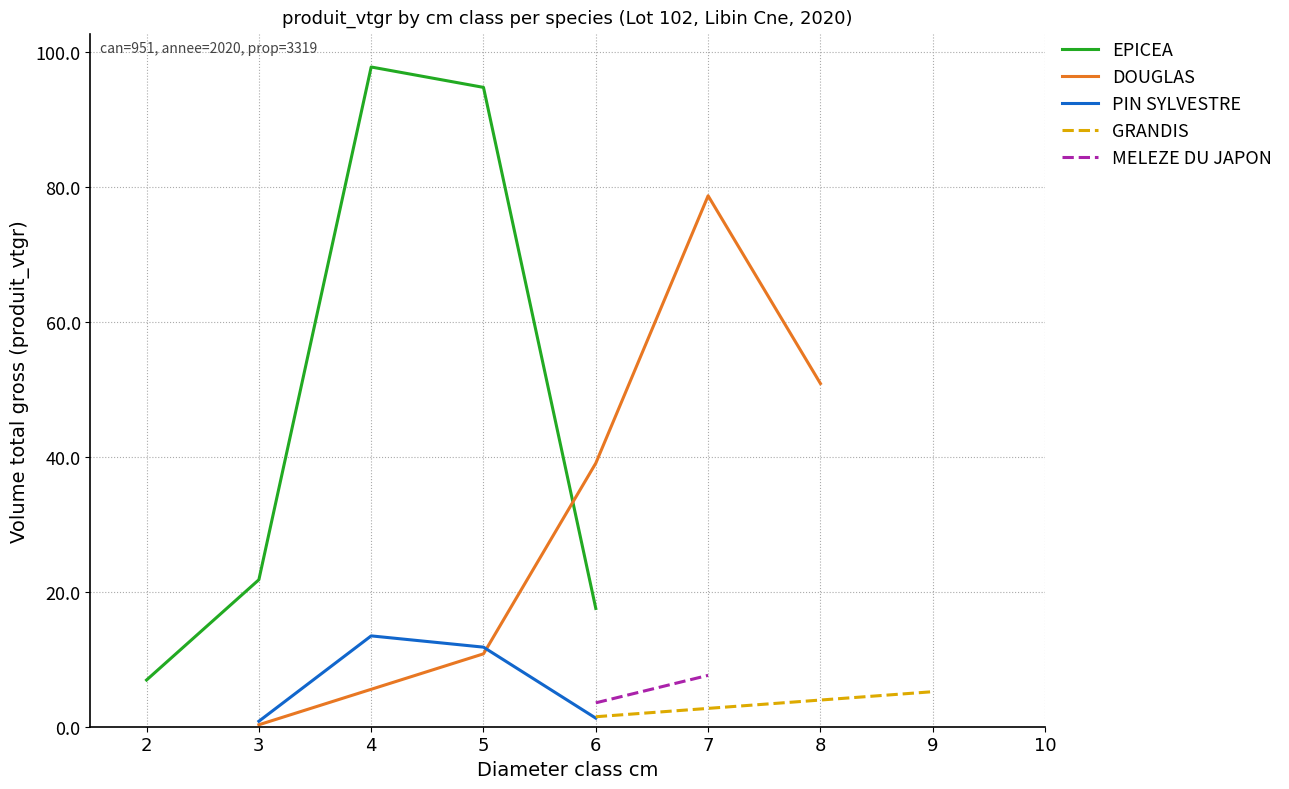

What is the label of the 1st point from the left?

cm=2